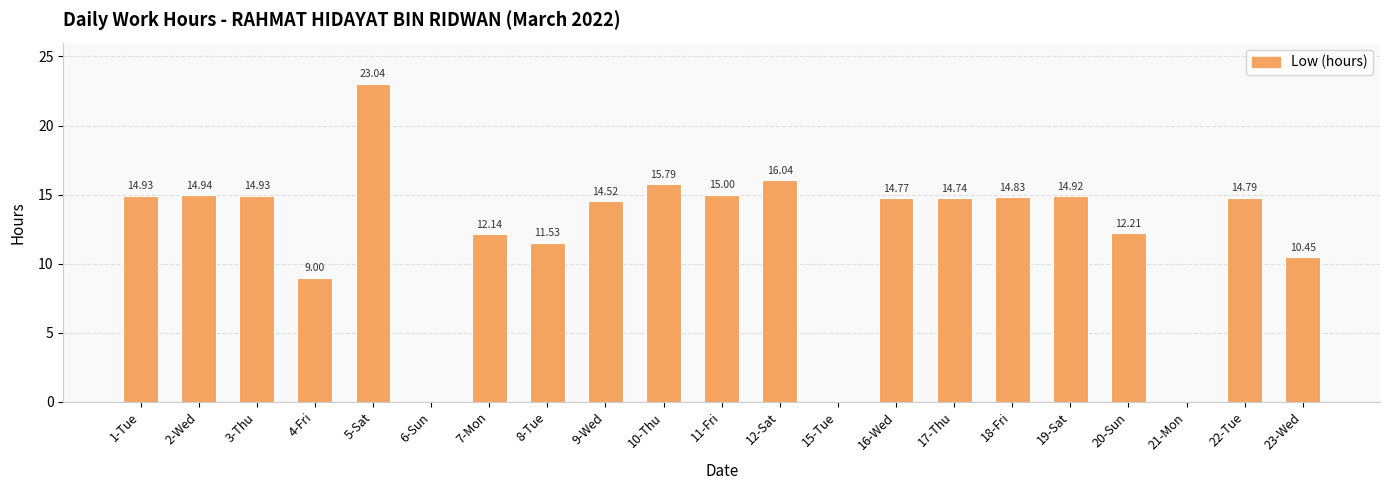

Approximately how many times larger is the value at 20-Sun compared to 11-Fri?

0.8